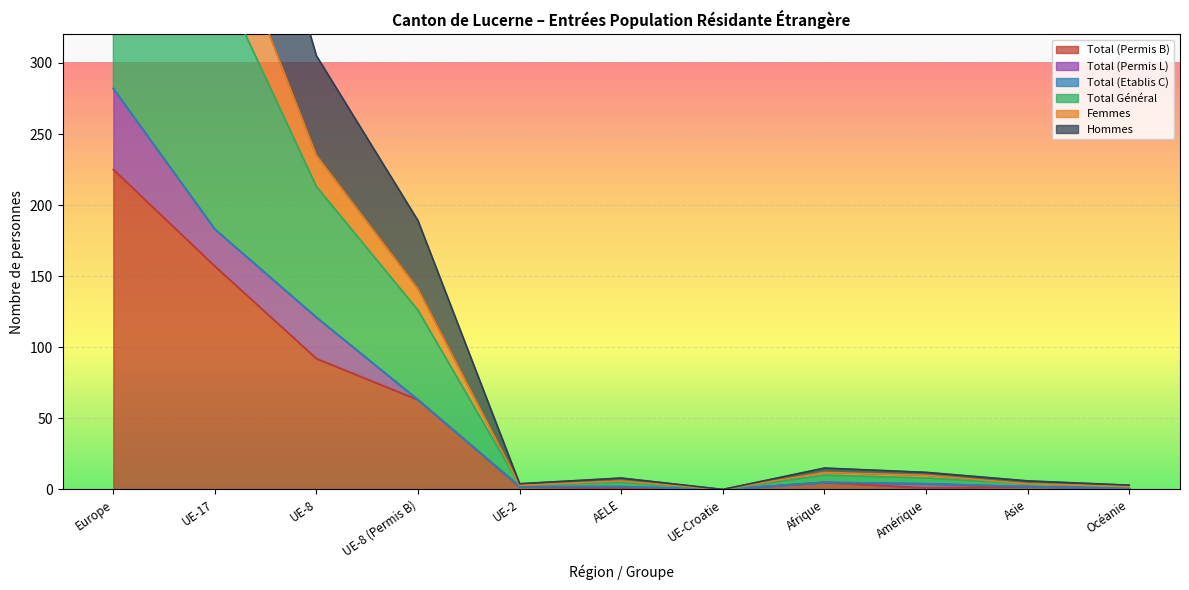

At which label does Total (Permis B) reach its peak?

Europe